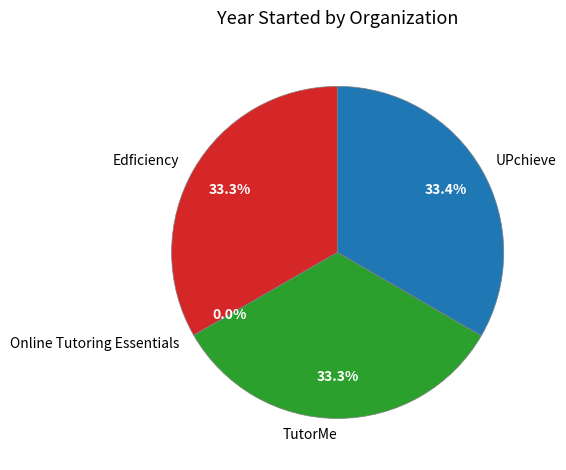

Is Edficiency the majority of the pie?

No